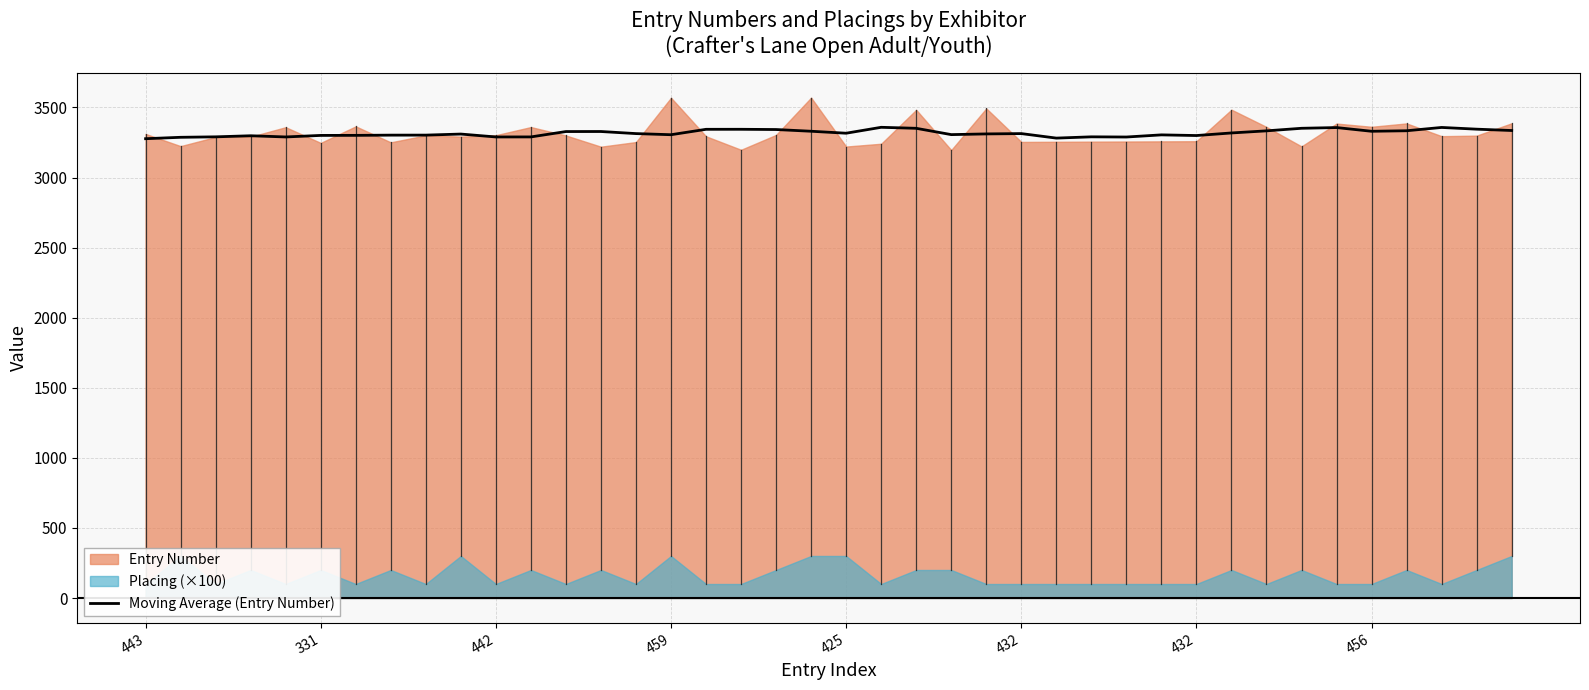

The chart shows a value of 2211.4 at 432. True or false?

False